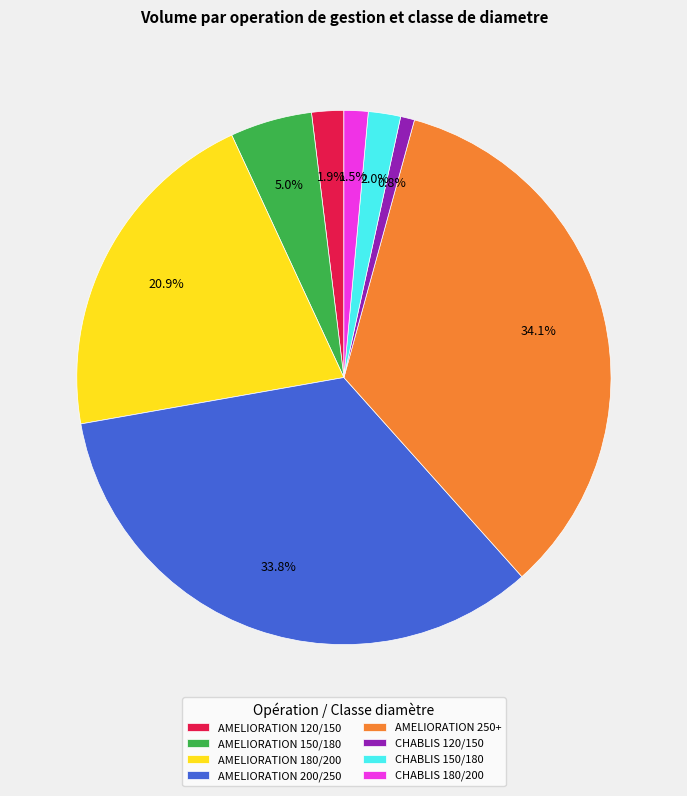

Count the number of slices in the pie.

8